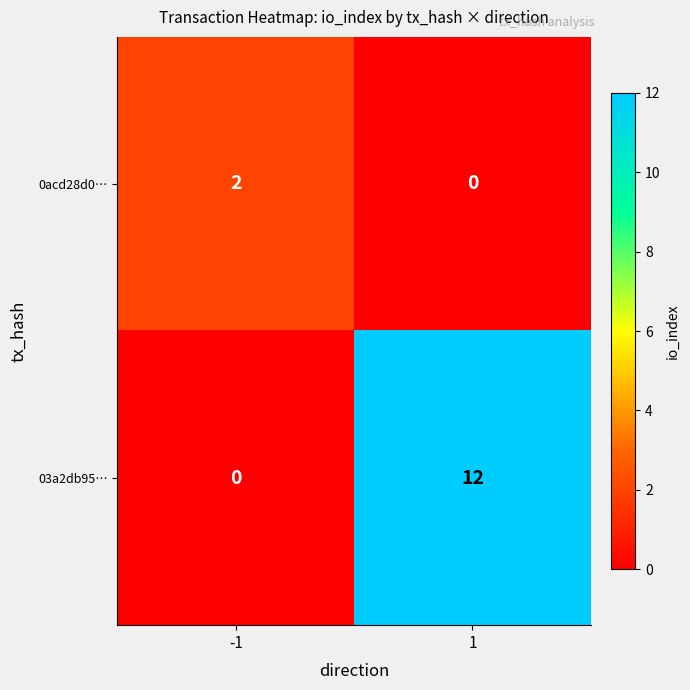

Reading right to left, transcribe all the data shown in this chart.

0acd28d0…: 1=0	-1=2
03a2db95…: 1=12	-1=0